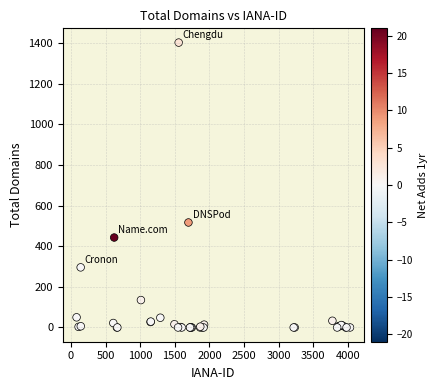

What Y value in the scatter plot is closest to 701?

517